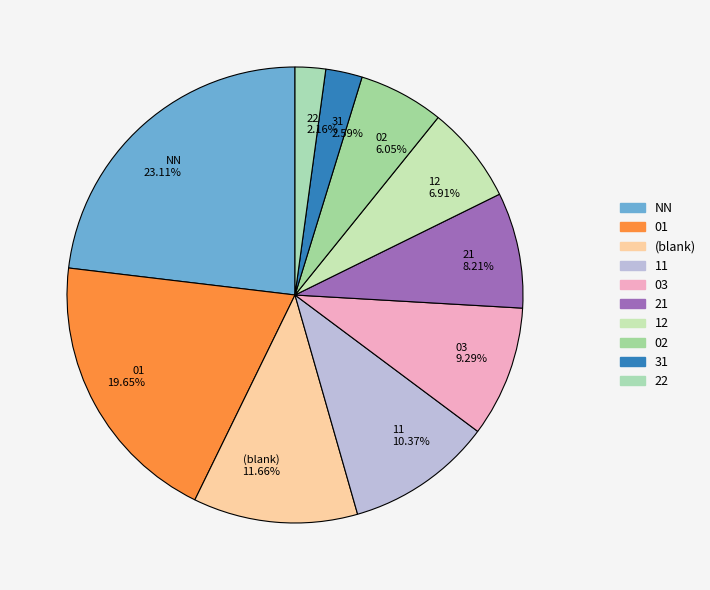

How many slices are in this pie chart?

10